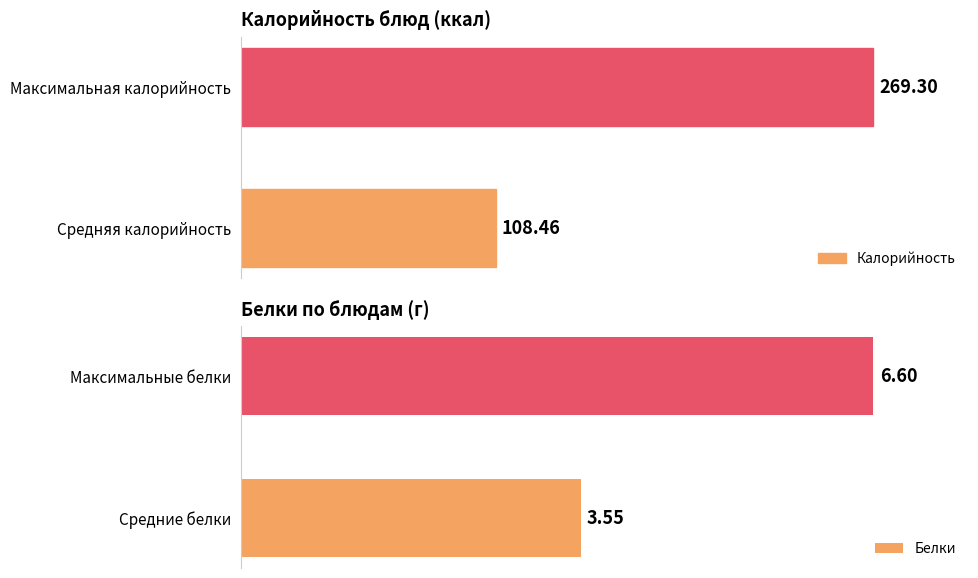

List the labels in order of Калорийность value, largest first.

Максимальная калорийность, Средняя калорийность